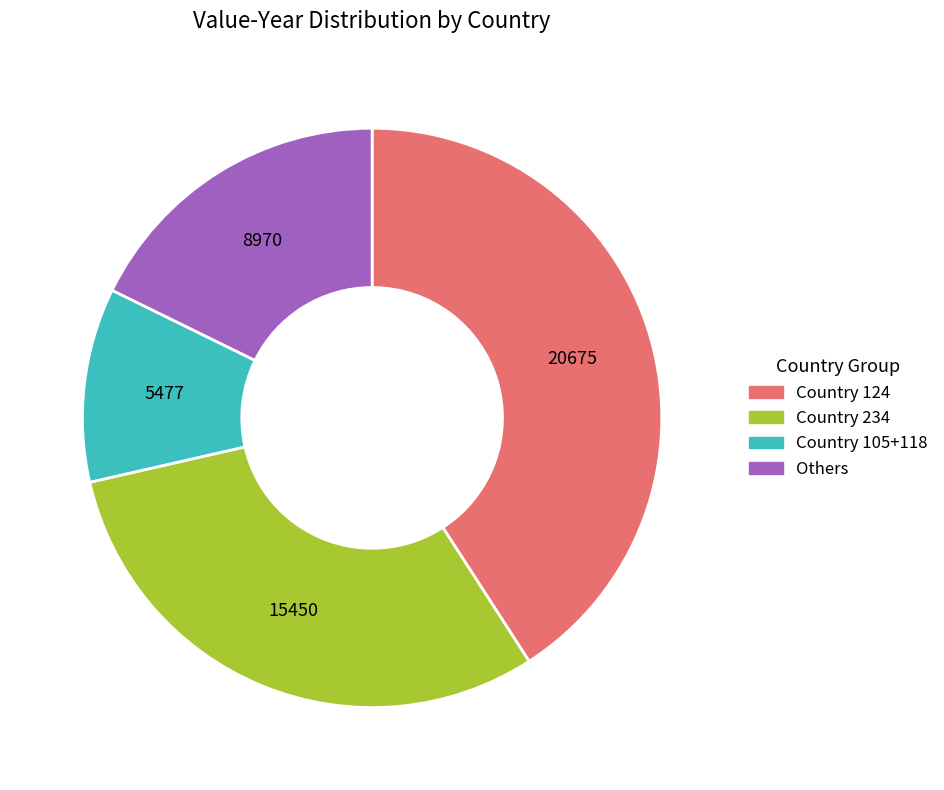

How many segments does this pie chart have?

4